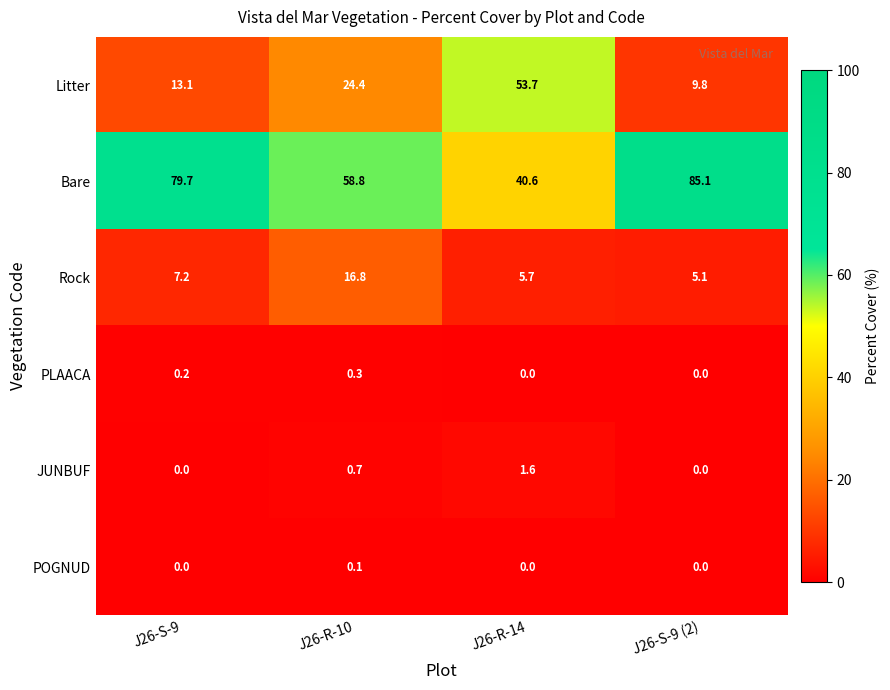

At how many categories does at least one series exceed 77?

2